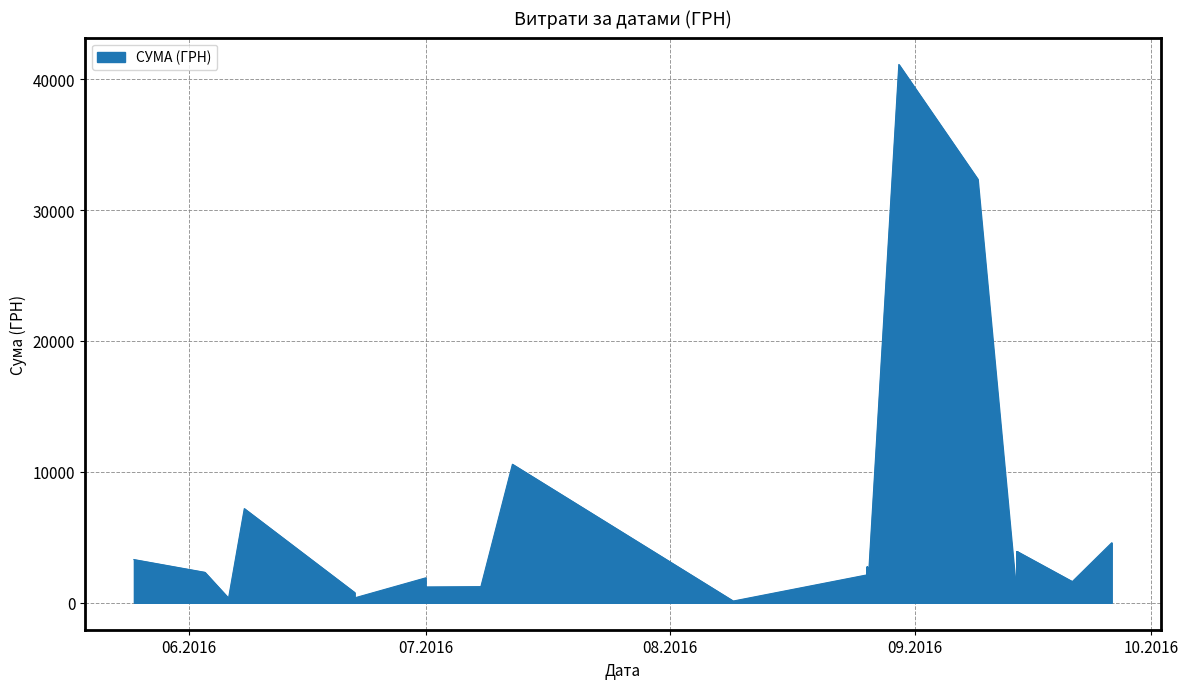

Which has a higher value, 21 or 14?

21